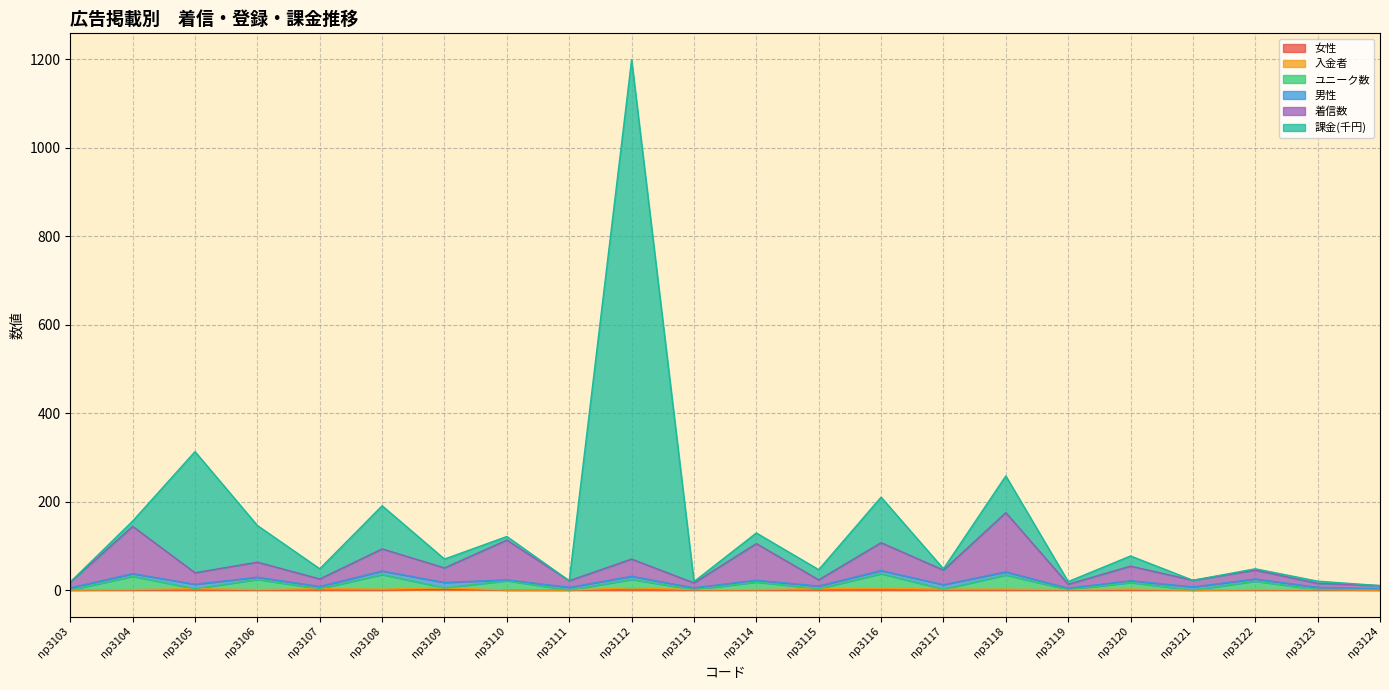

What is the difference between the maximum and minimum values in the 女性 series?

1.0